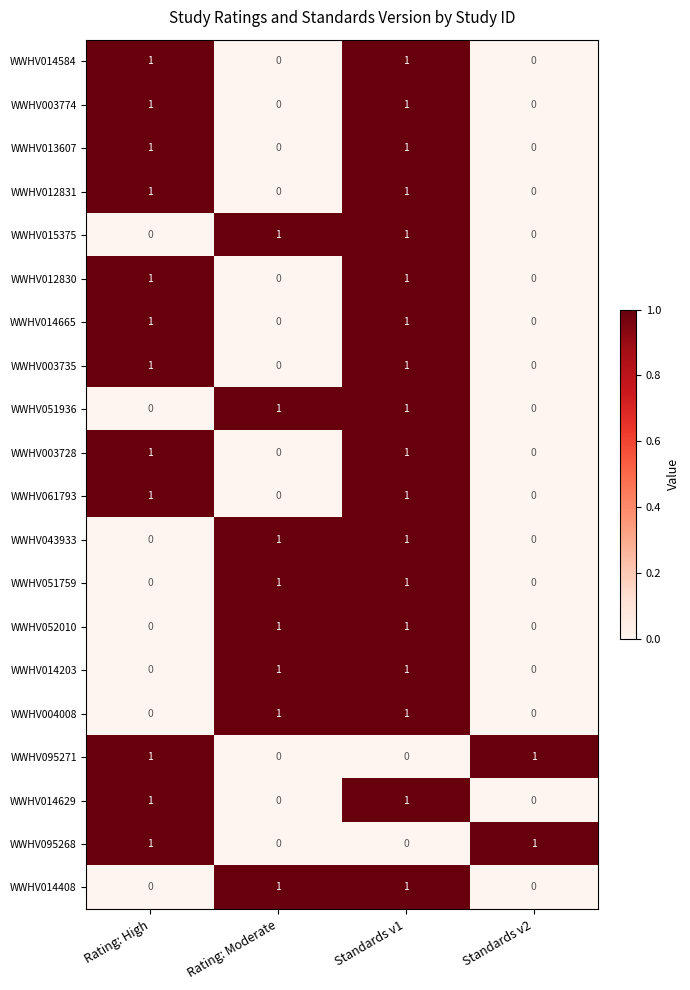

True or false: WWHV095268 has a value of 0 at Rating: Moderate.

True